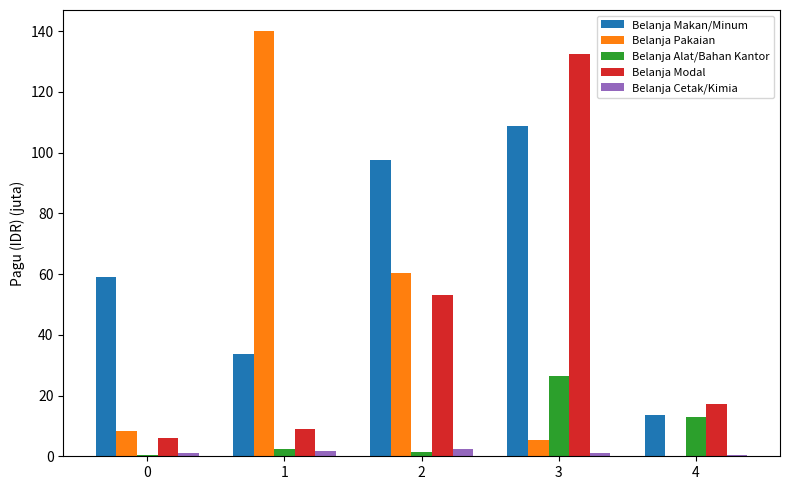

What is the sum of the Belanja Cetak/Kimia values at 3 and 0?

2.2